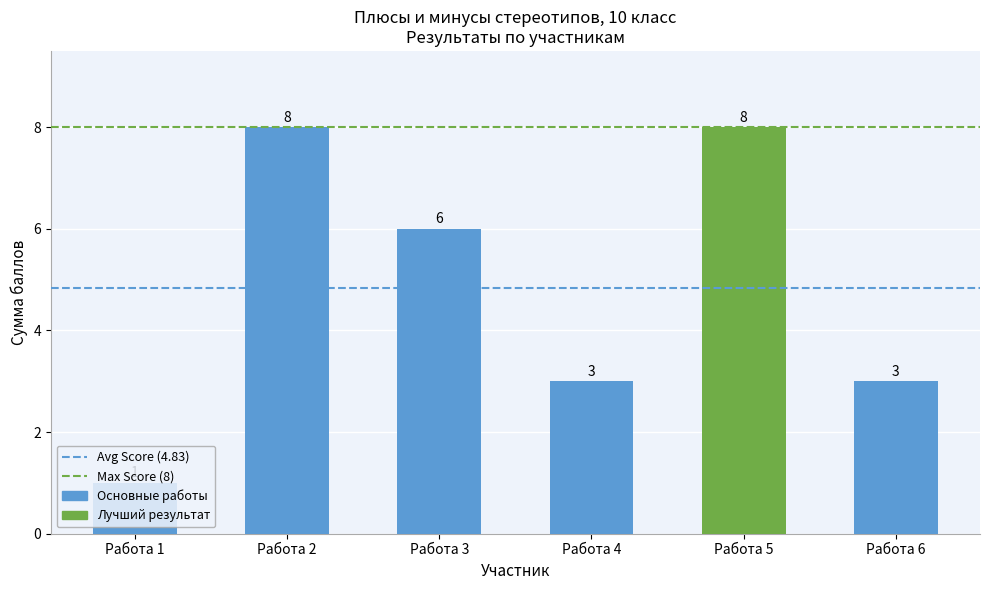

Which has a higher value, Работа 3 or Работа 4?

Работа 3